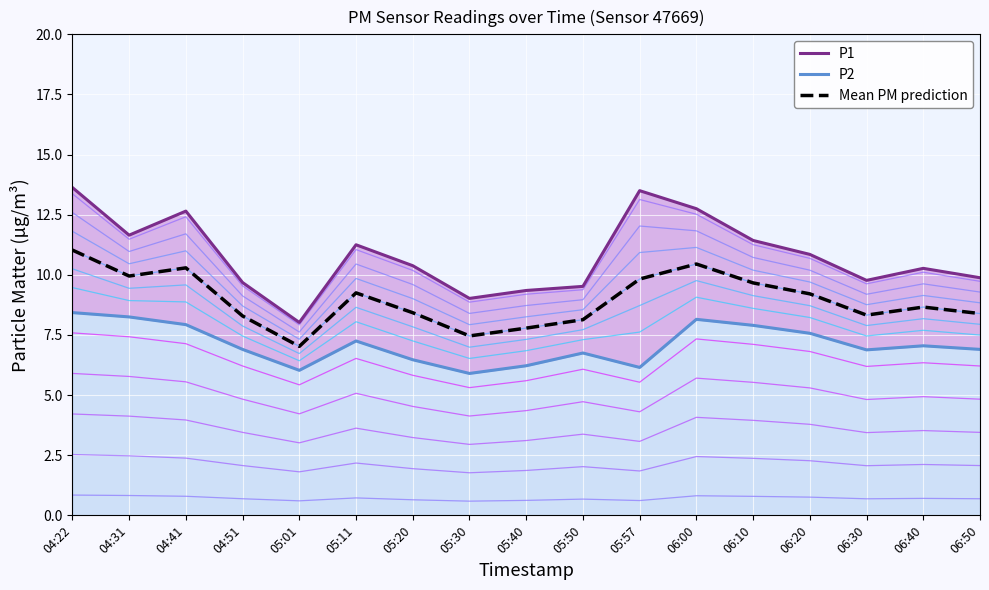

How many interior local valleys does the P2 series have?

4